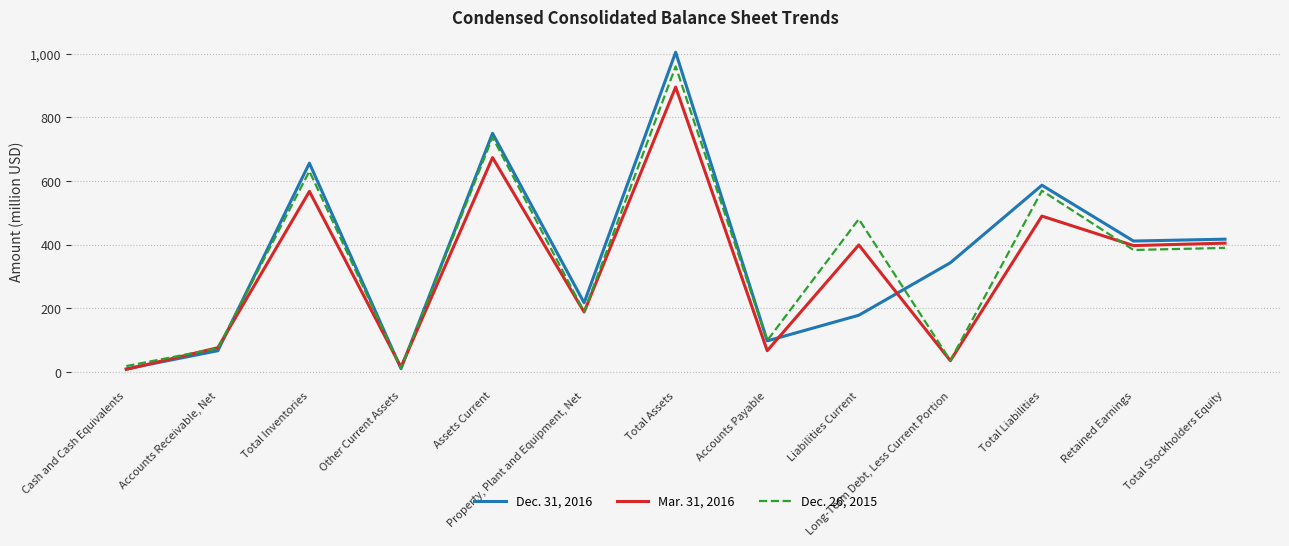

At which category does Dec. 26, 2015 reach its first local valley?

Other Current Assets